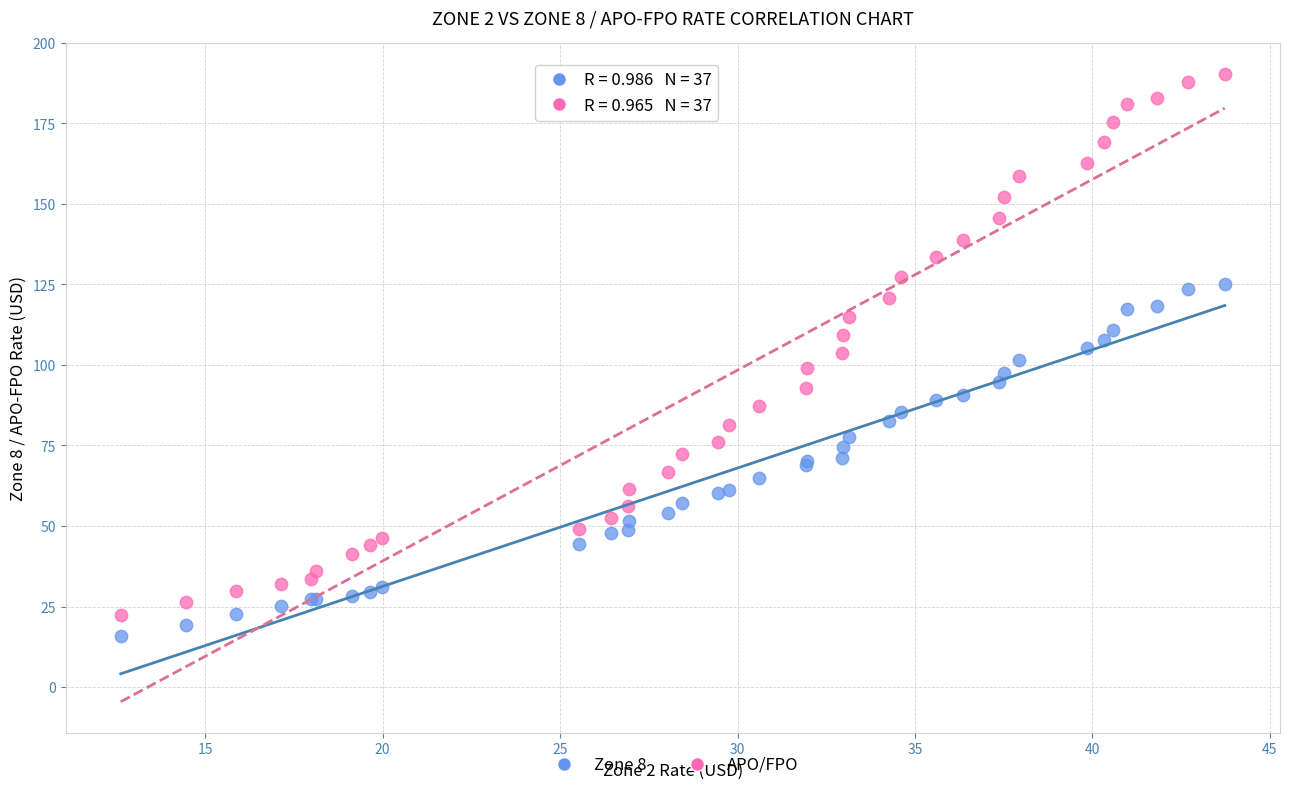

Which series reaches the maximum Y coordinate?

APO/FPO